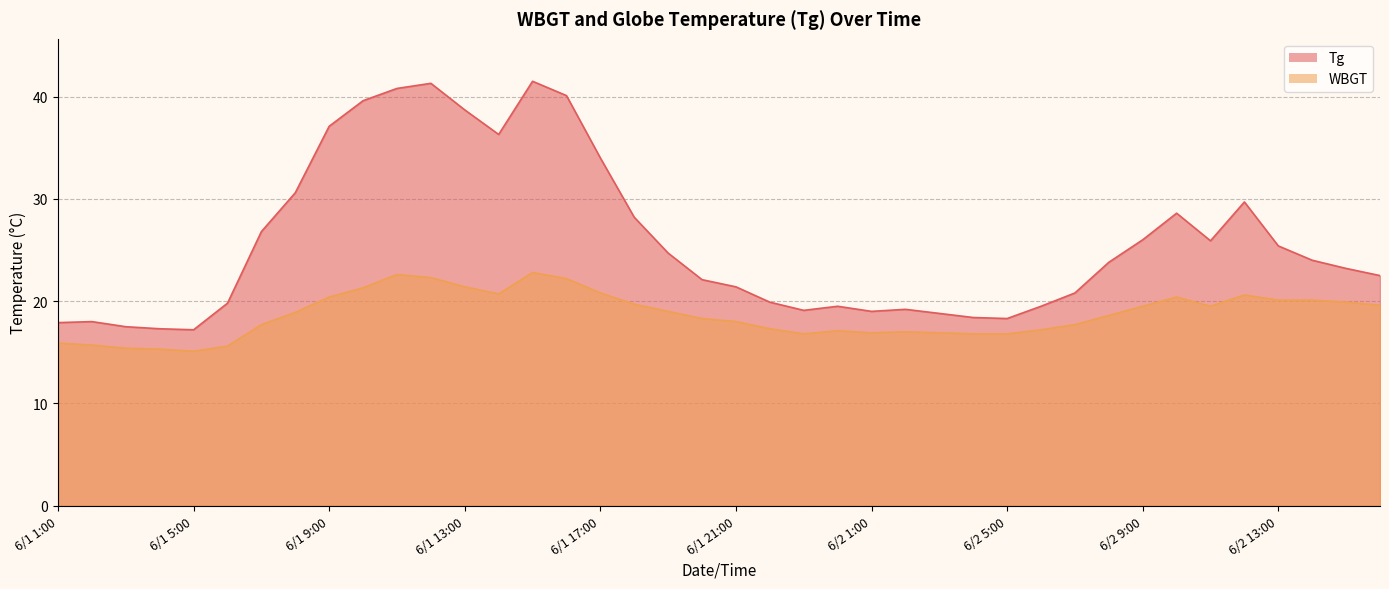

Where is Tg nearest to the value 29?

6/2 10:00